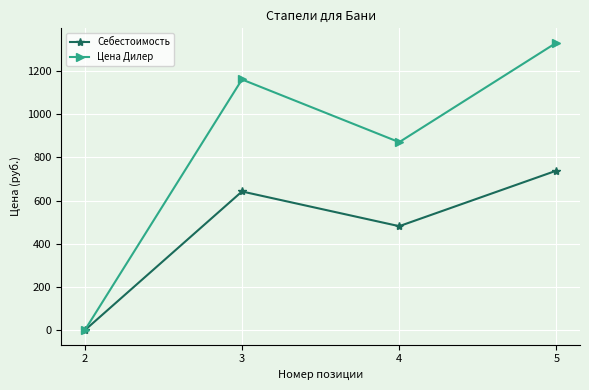

How many series are shown in this chart?

2